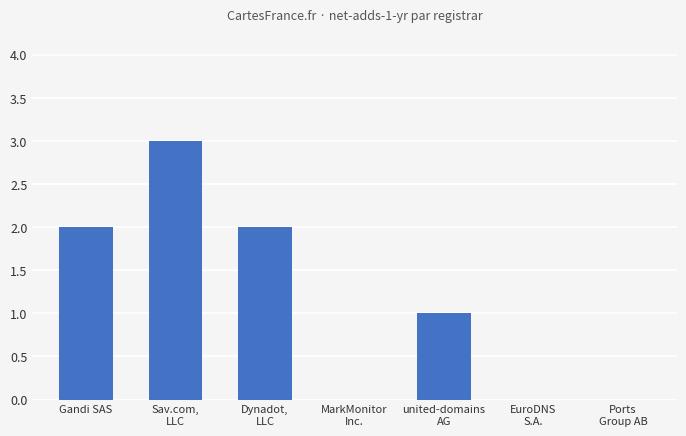

Where does the data first go above 1?

Gandi SAS